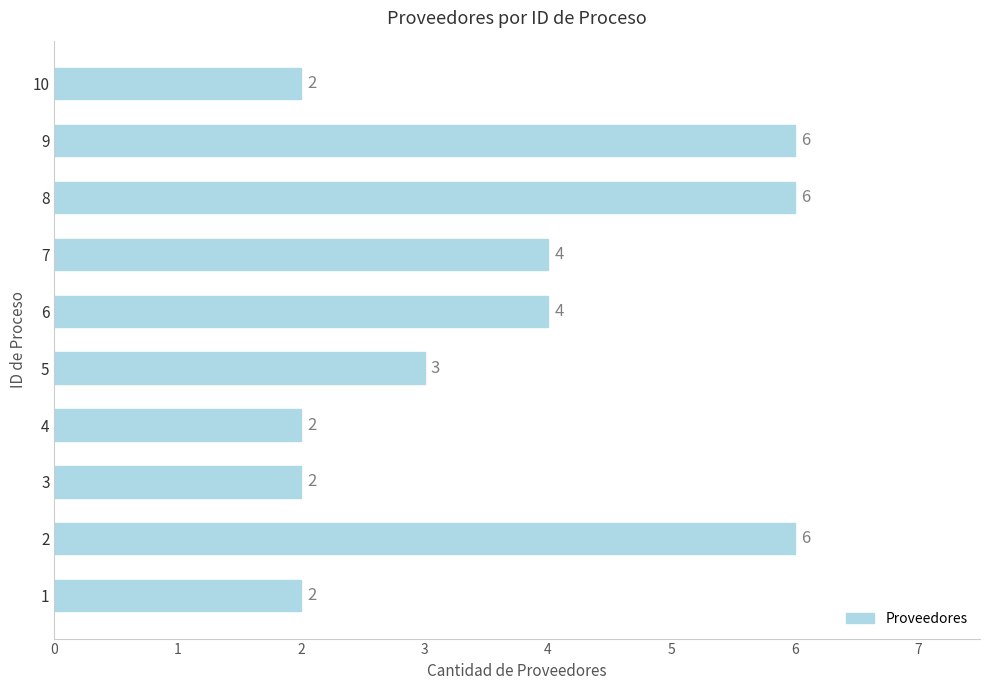

What is the ratio of the value at 2 to the value at 5?

2.0